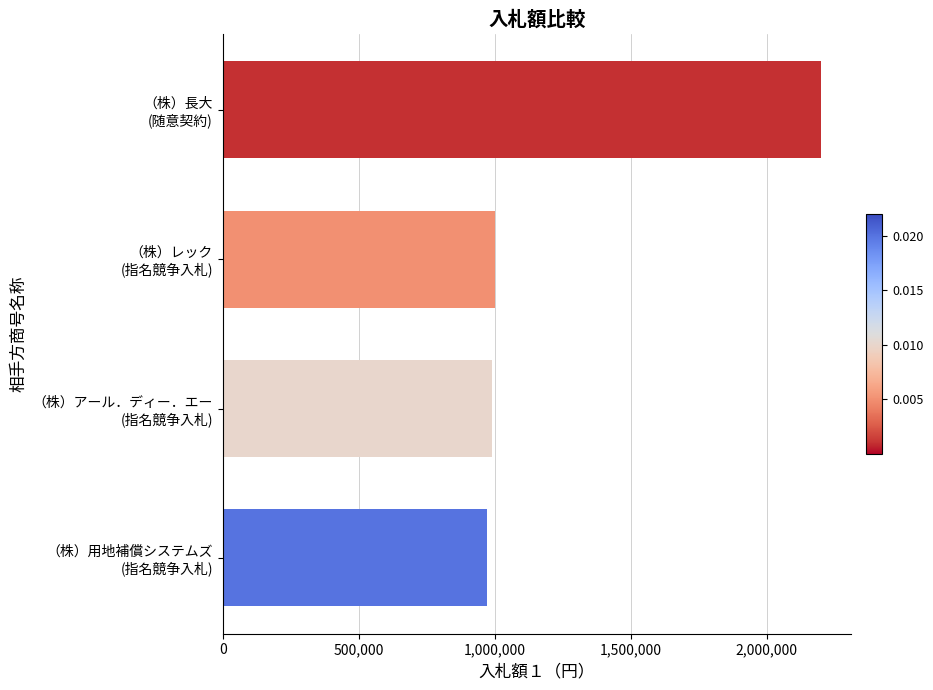

What is the difference between the maximum and minimum values?

1230000